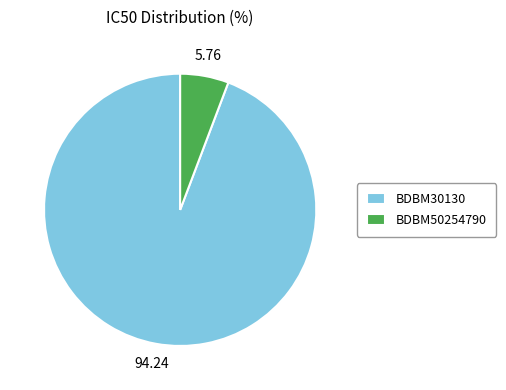

Rank the categories by value from lowest to highest.

BDBM50254790, BDBM30130